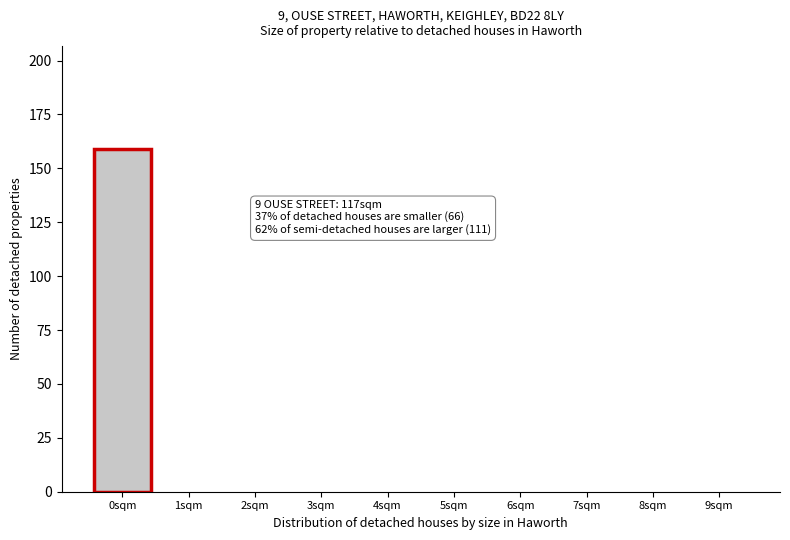

Reading right to left, list all the values displayed in this chart.

9sqm=0	8sqm=0	7sqm=0	6sqm=0	5sqm=0	4sqm=0	3sqm=0	2sqm=0	1sqm=0	0sqm=159